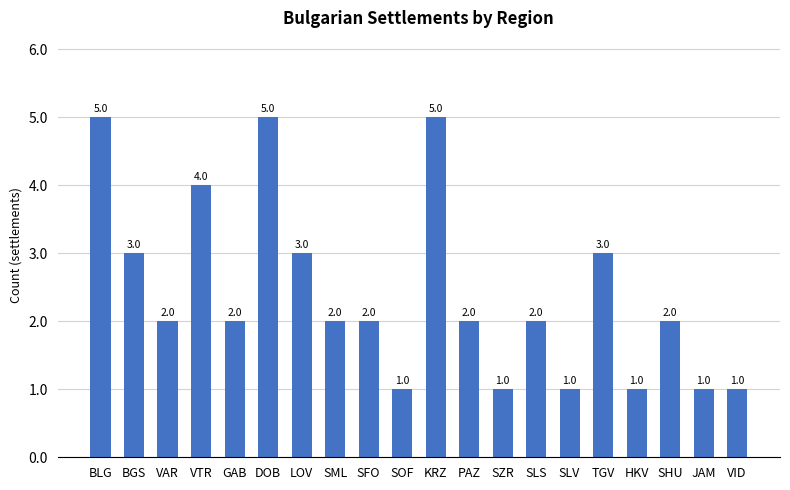

Reading right to left, extract all data points from this chart.

1	1	2	1	3	1	2	1	2	5	1	2	2	3	5	2	4	2	3	5